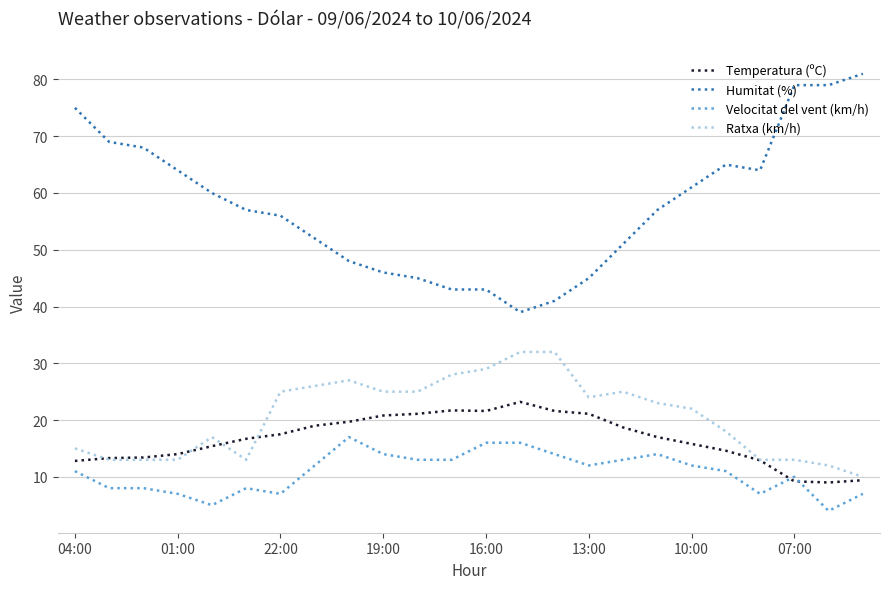

What is the maximum value shown in the chart?

81.0